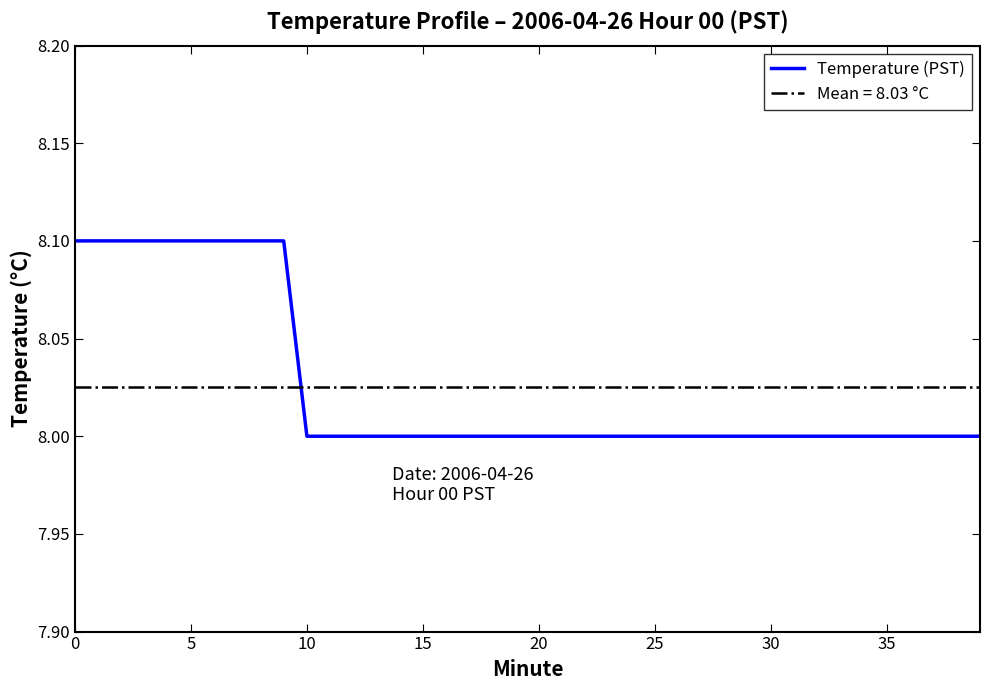

What is the maximum value shown in the chart?

8.1